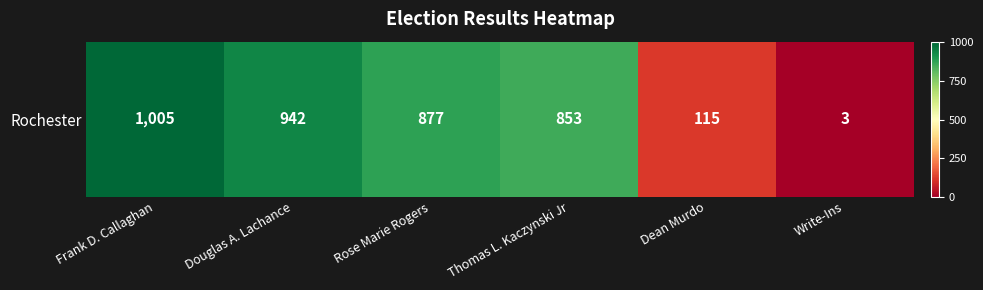

What is the smallest value displayed?

3